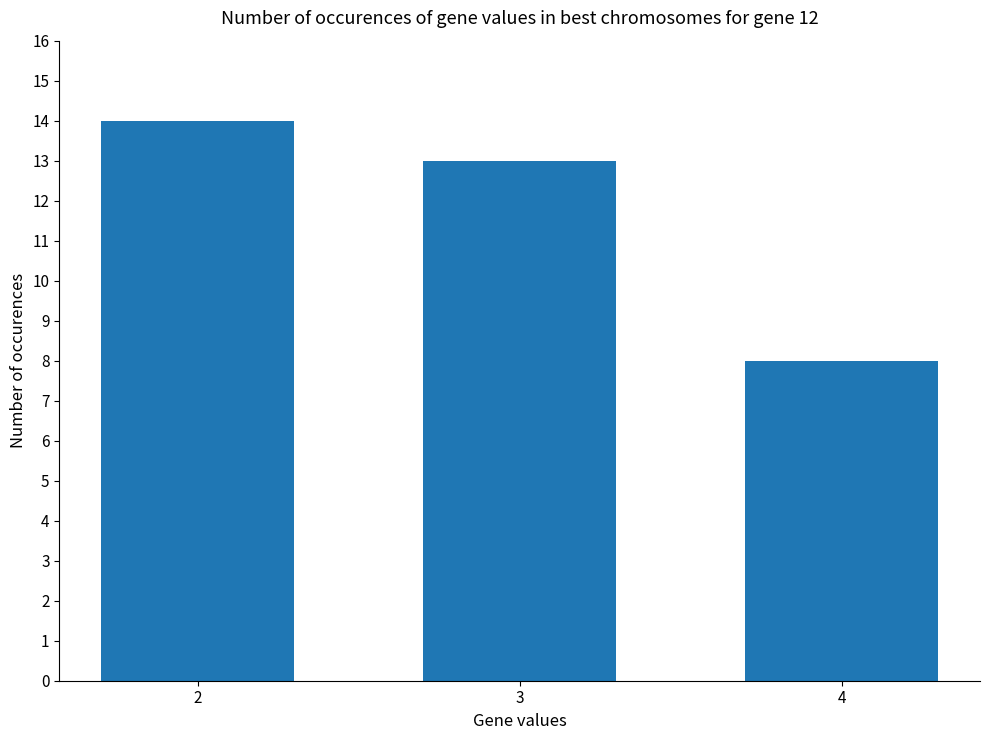

Between 2 and 4, which is larger?

2